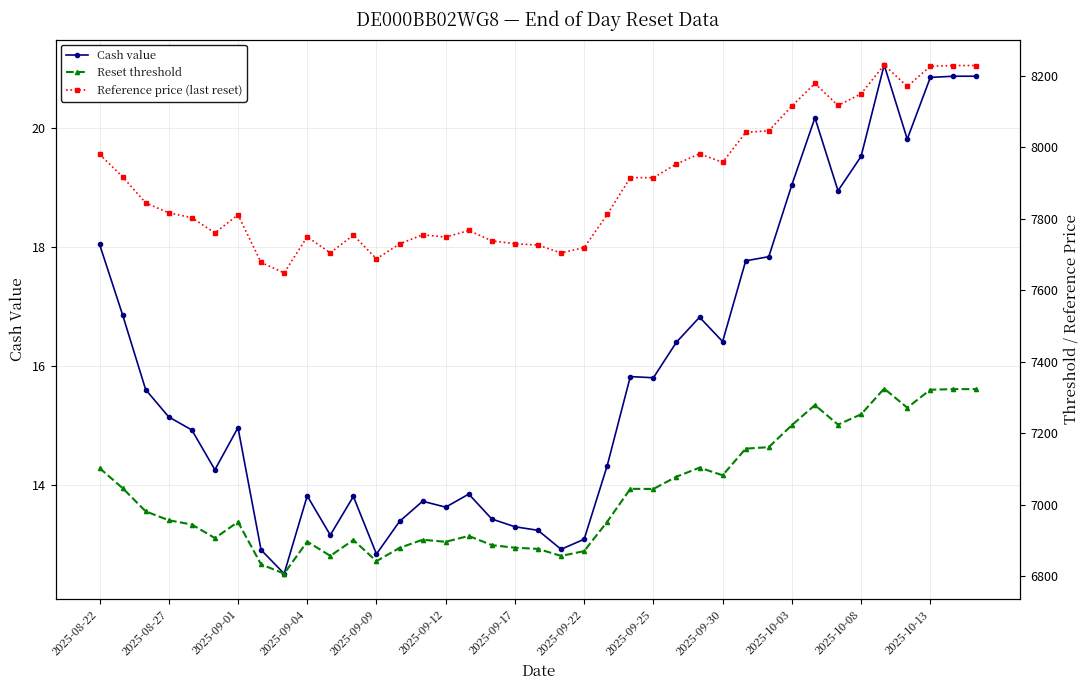

What is the sum of all Reset threshold values?

274148.0